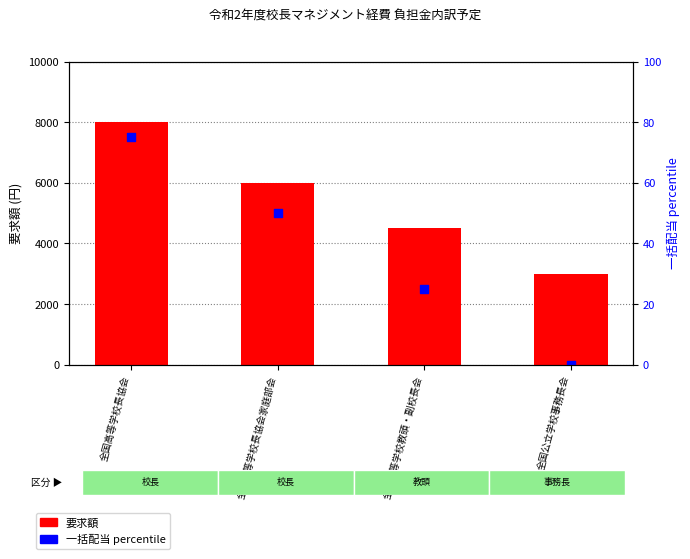

Is the value of 要求額 at 全国高等学校長協会家庭部会 greater than the value of 一括配当 (percentile rank) at 全国高等学校長協会?

Yes